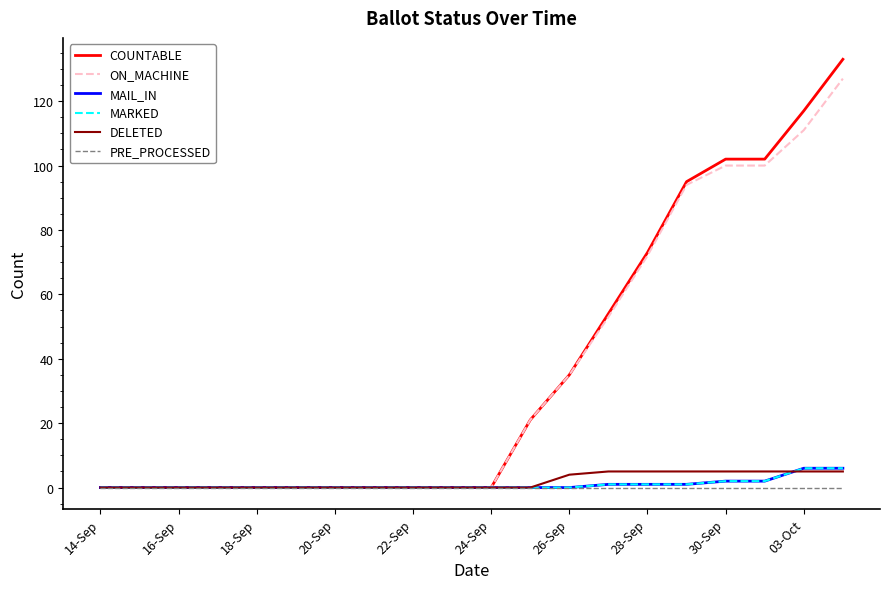

Which series has the largest total across all categories?

COUNTABLE